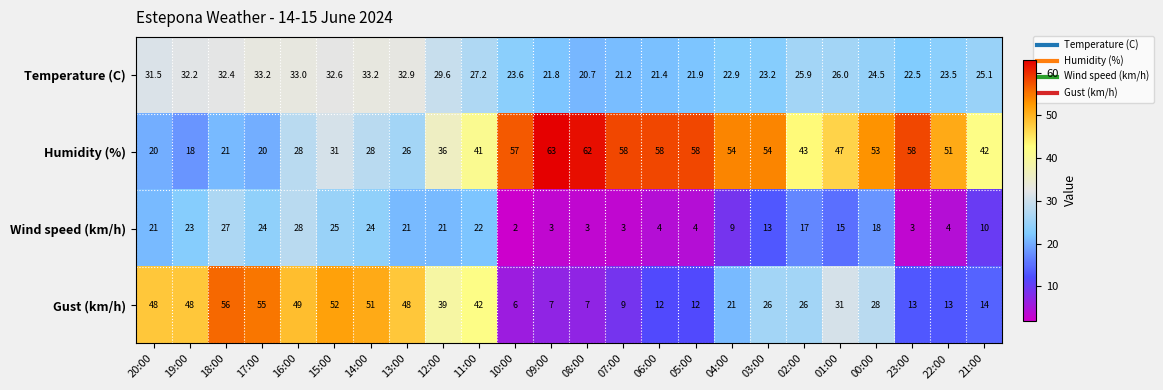

Which label corresponds to the smallest value in the chart?

10:00